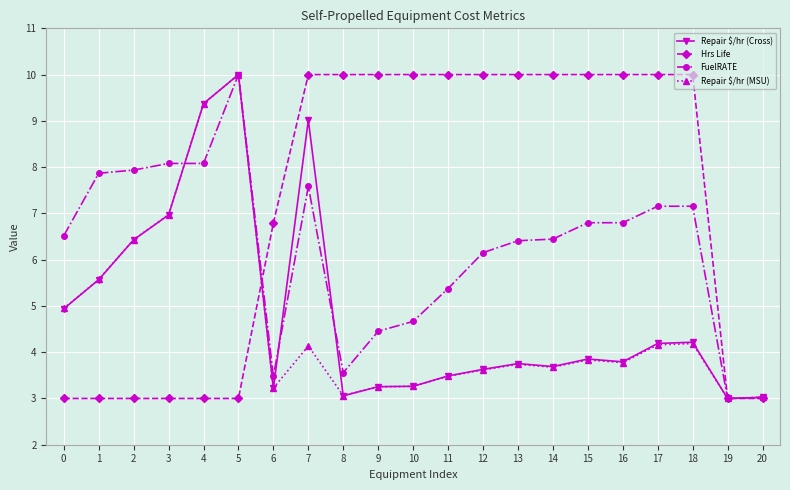

Which series has the largest total across all categories?

Hrs Life